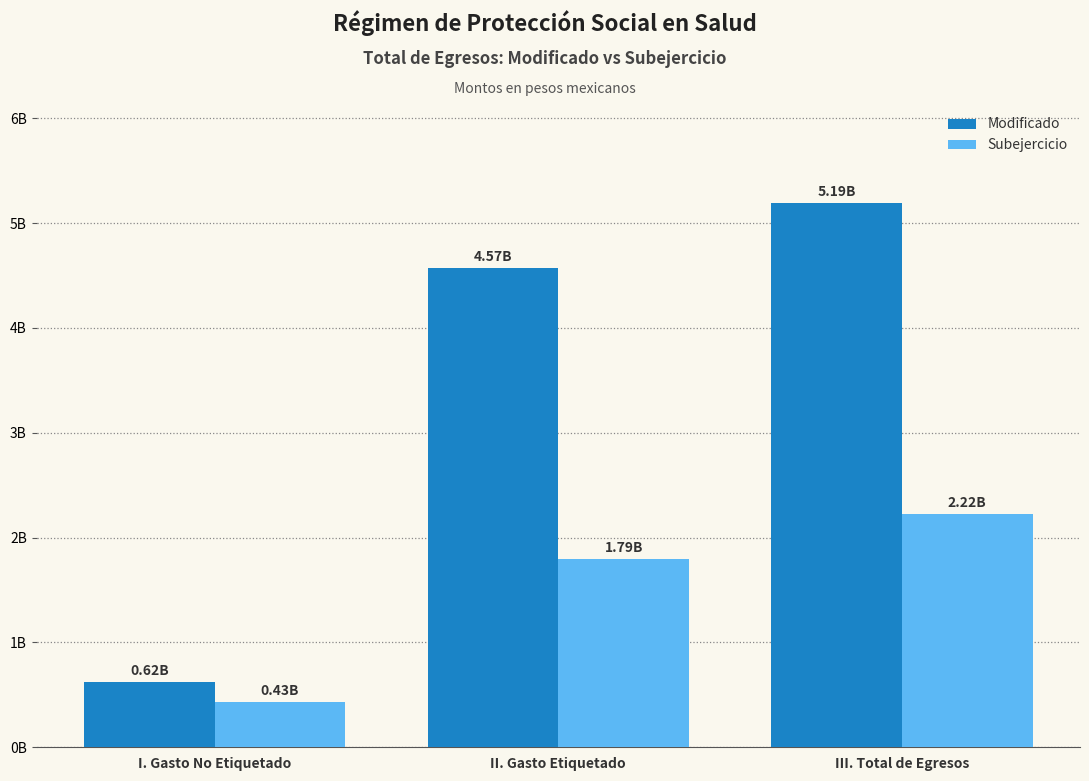

Are the bars grouped side by side (vs. stacked)?

Yes